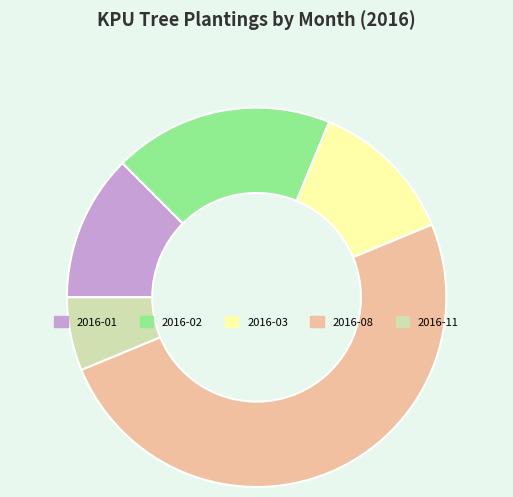

Does 2016-11 account for over 50% of the chart?

No